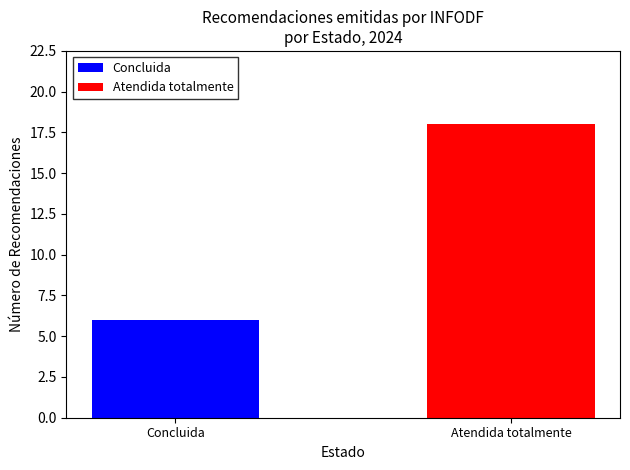

At which label is the value closest to 12?

Concluida